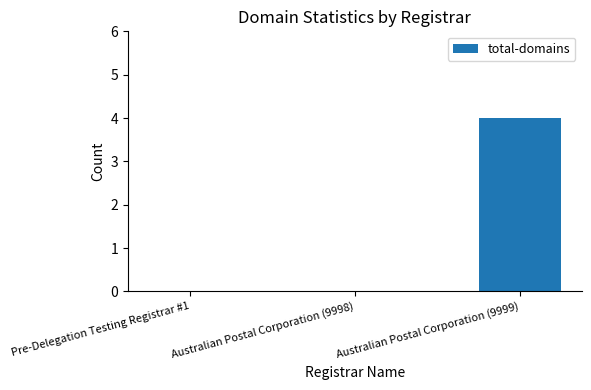

What is the change in value from Australian Postal Corporation (9998) to Australian Postal Corporation (9999)?

+4